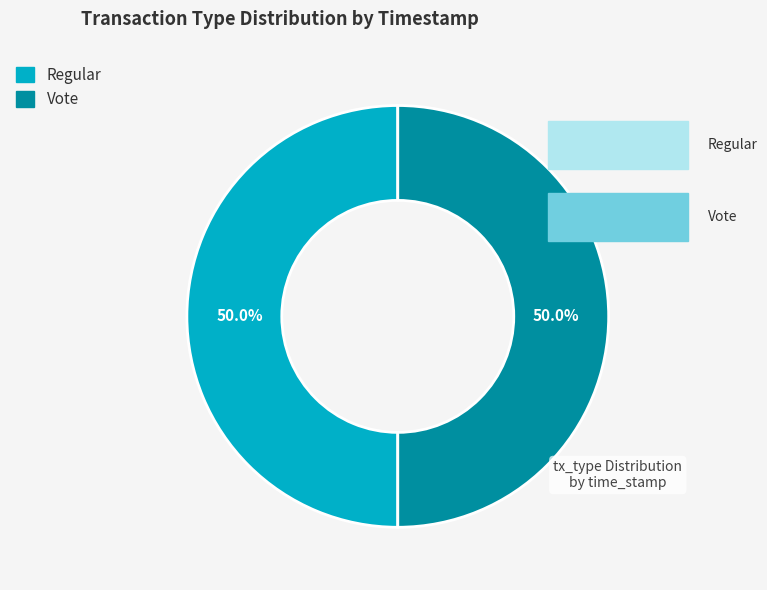

How much of the chart is everything except Regular?

50.0%